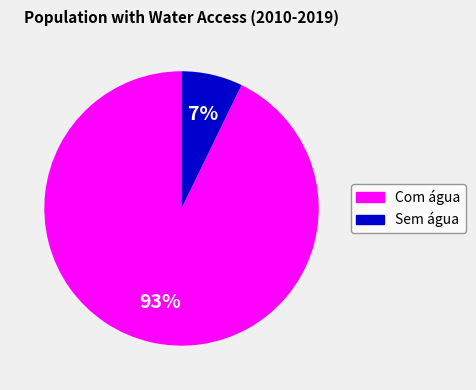

Is there any slice that represents more than half of the pie?

Yes